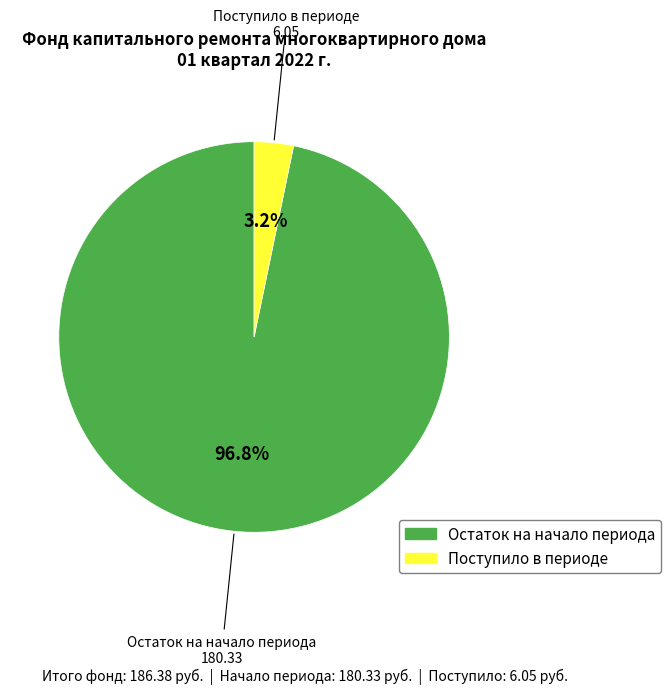

Does any single category account for the majority?

Yes